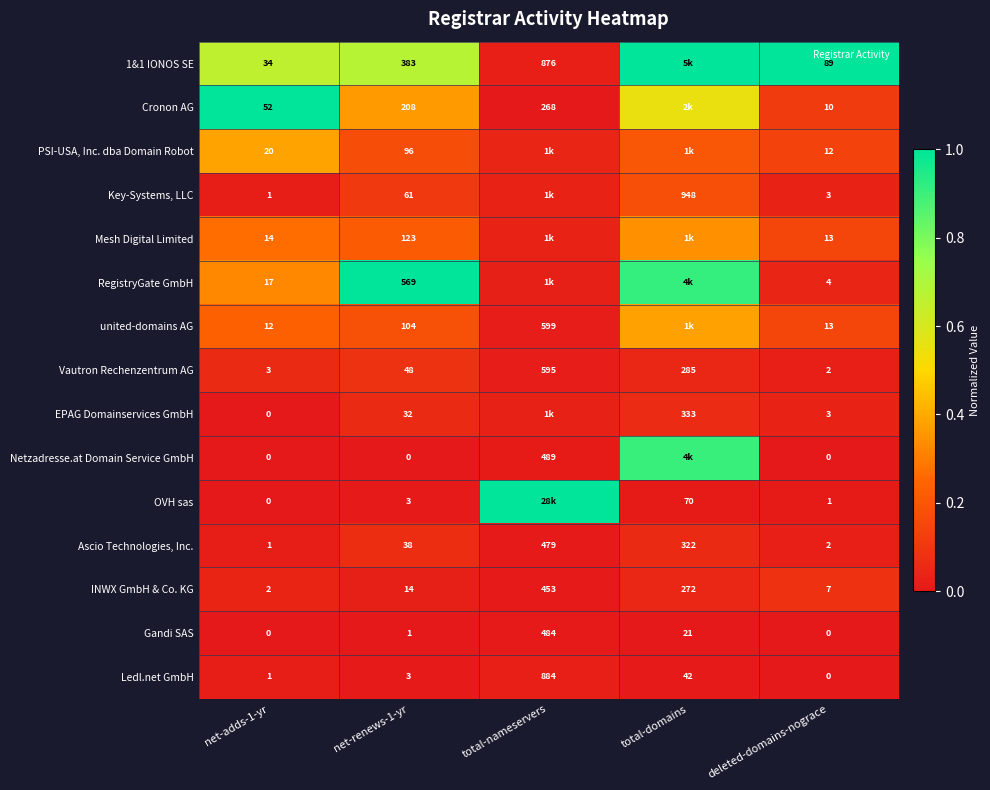

Is the value of OVH sas at deleted-domains-nograce greater than the value of Gandi SAS at net-adds-1-yr?

Yes